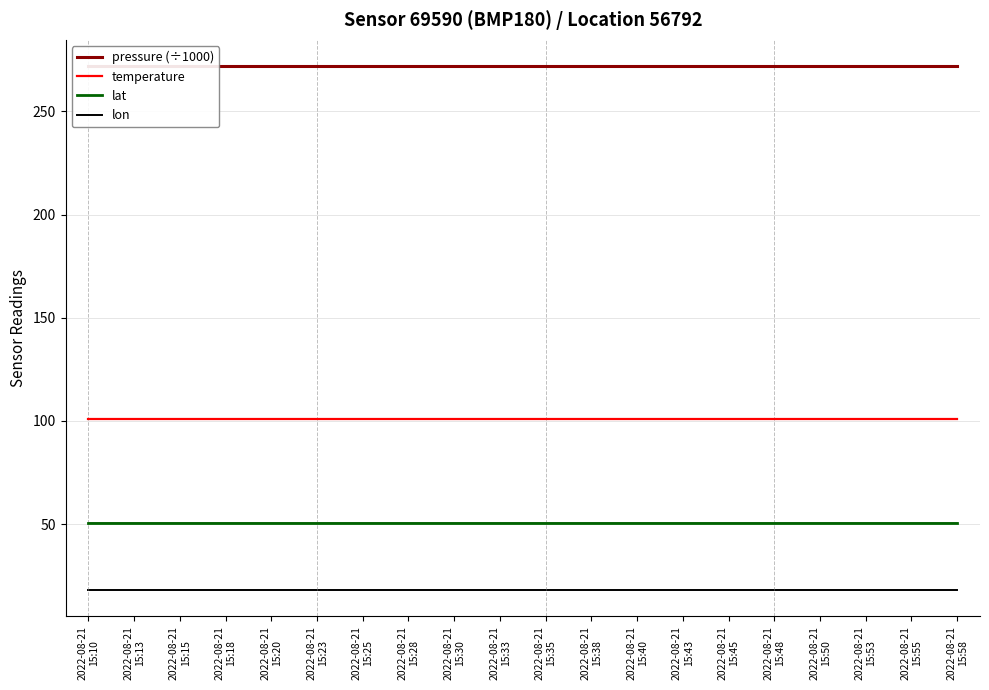

Reading left to right, list all the values displayed in this chart.

pressure (÷1000): 272.0	272.0	272.0	272.0	272.0	272.0	272.0	272.0	272.0	272.0	272.0	272.0	272.0	272.0	272.0	272.0	272.0	272.0	272.0	272.0
temperature: 100.8	100.8	100.8	100.8	100.8	100.8	100.8	100.8	100.8	100.8	100.8	100.8	100.8	100.8	100.8	100.8	100.8	100.8	100.8	100.8
lat: 50.6	50.6	50.6	50.6	50.6	50.6	50.6	50.6	50.6	50.6	50.6	50.6	50.6	50.6	50.6	50.6	50.6	50.6	50.6	50.6
lon: 18.0	18.0	18.0	18.0	18.0	18.0	18.0	18.0	18.0	18.0	18.0	18.0	18.0	18.0	18.0	18.0	18.0	18.0	18.0	18.0